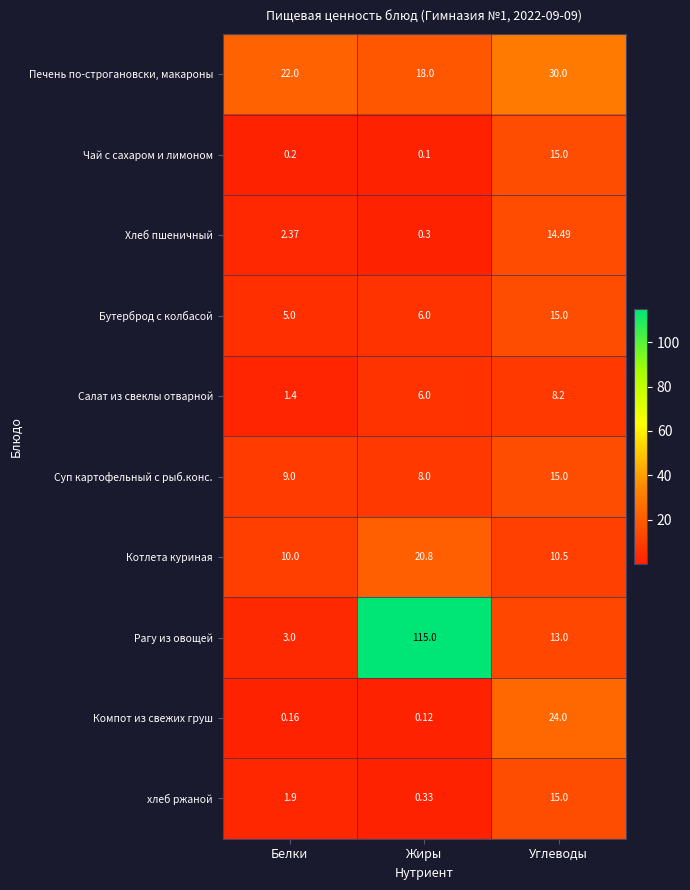

How many categories are shown in the chart?

3